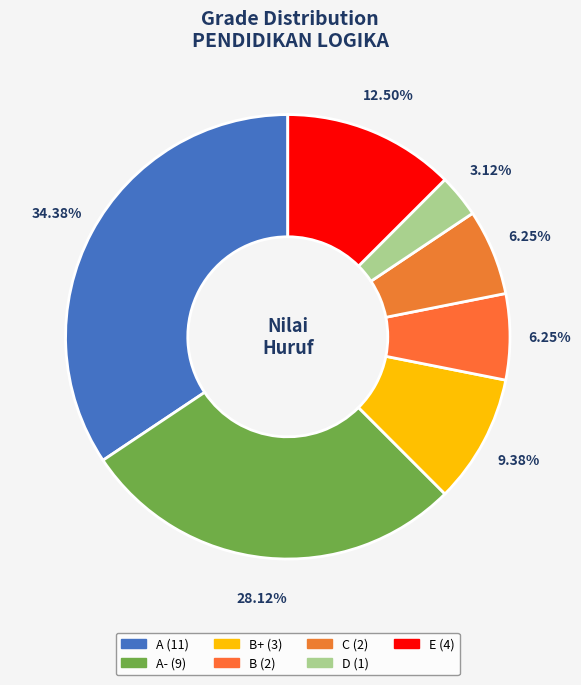

Rank the categories by value from highest to lowest.

A, A-, E, B+, B, C, D